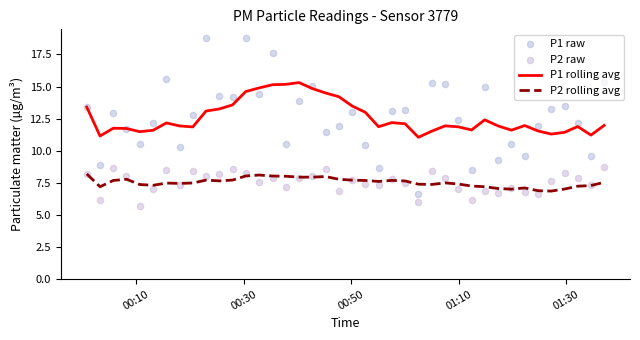

At how many categories does at least one series exceed 5?

40